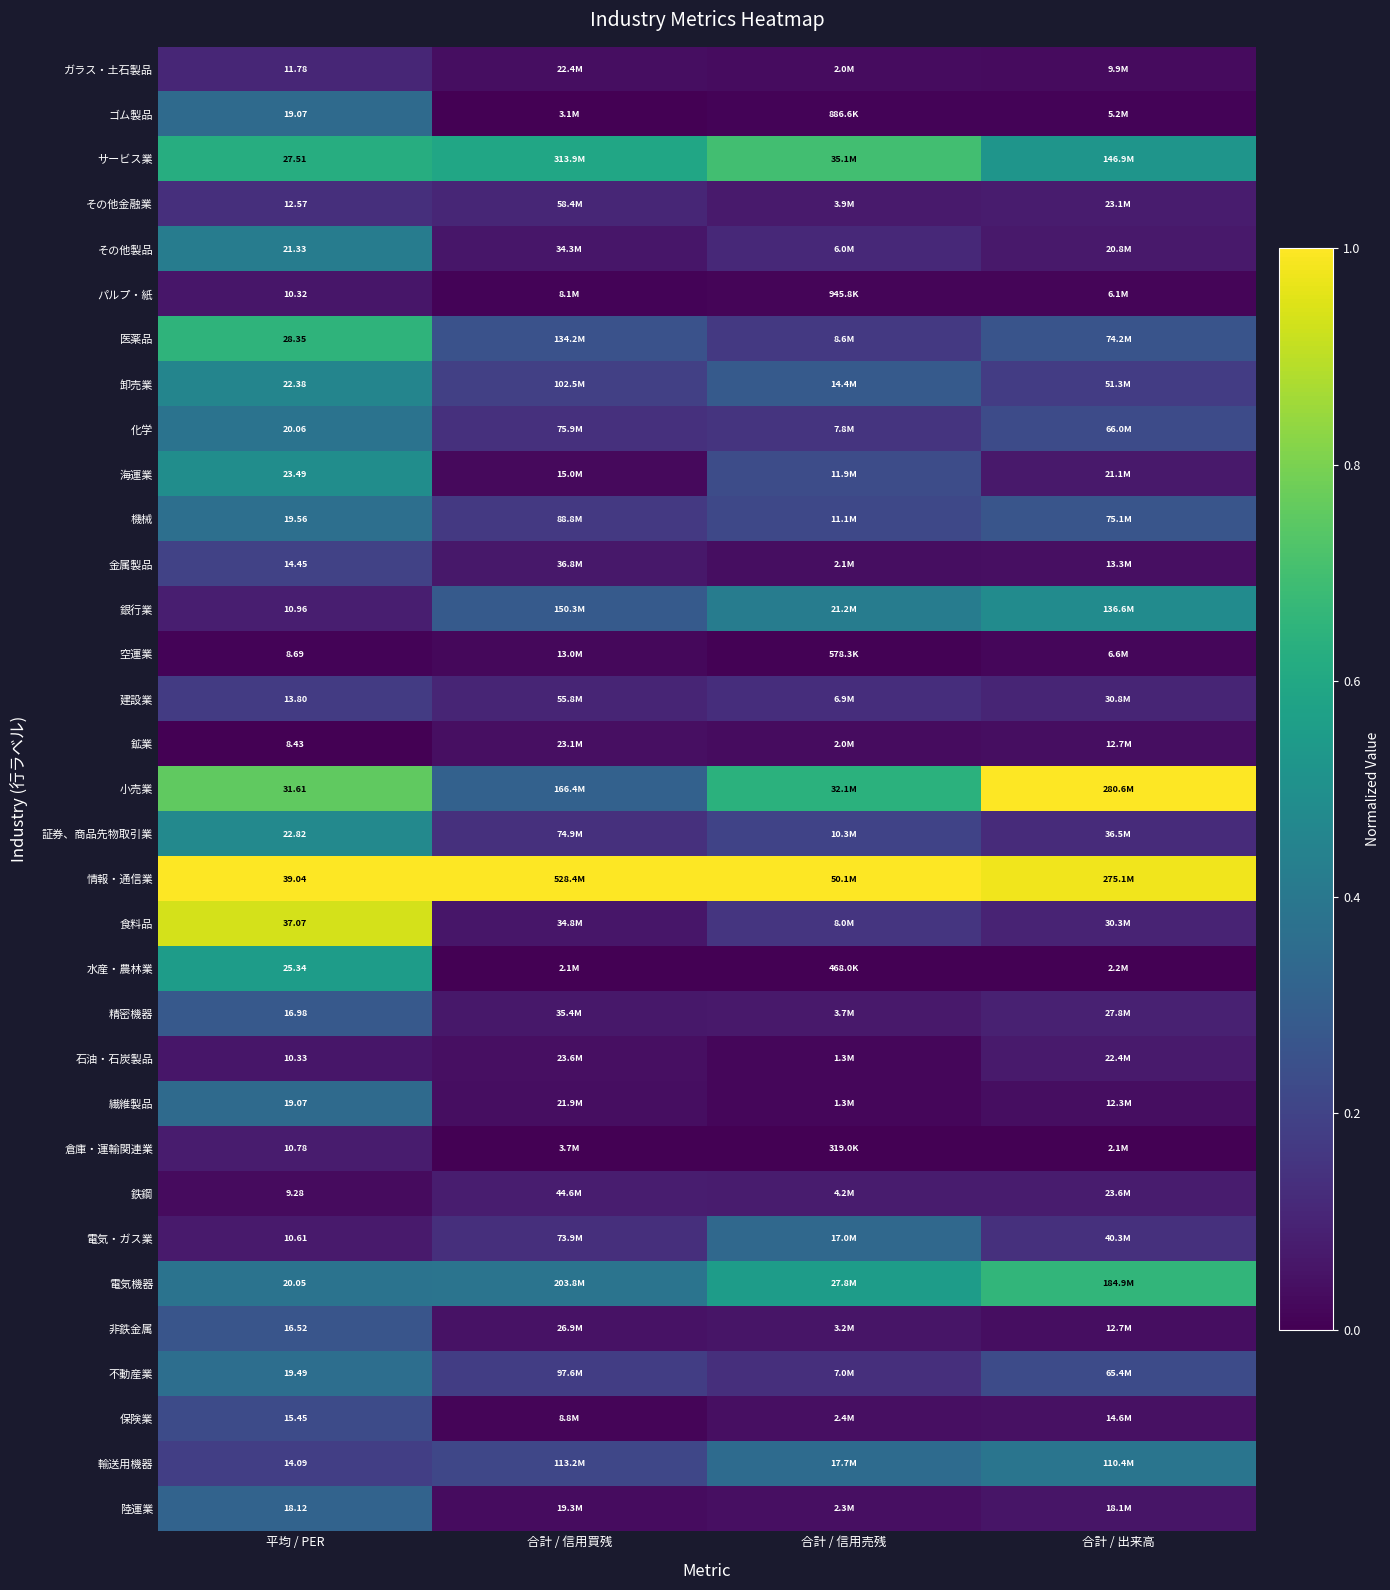

The value of 電気機器 at 合計 / 信用売残 is 0.8. True or false?

False